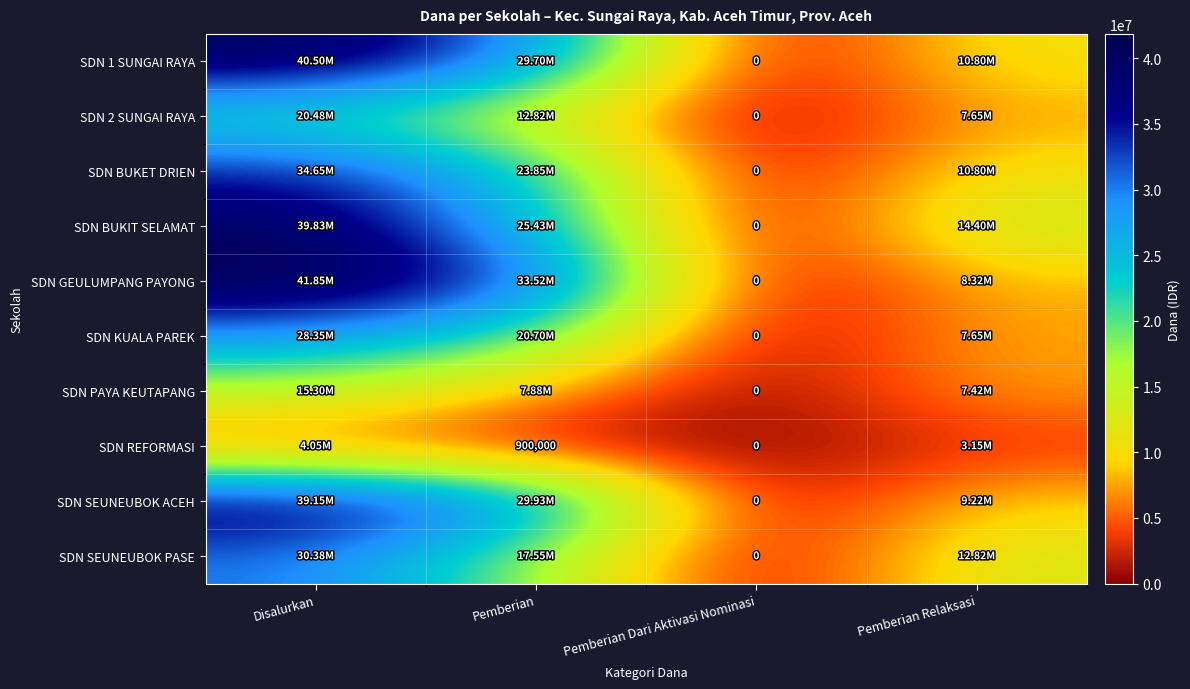

What is the total value across all series at Disalurkan?

294525000